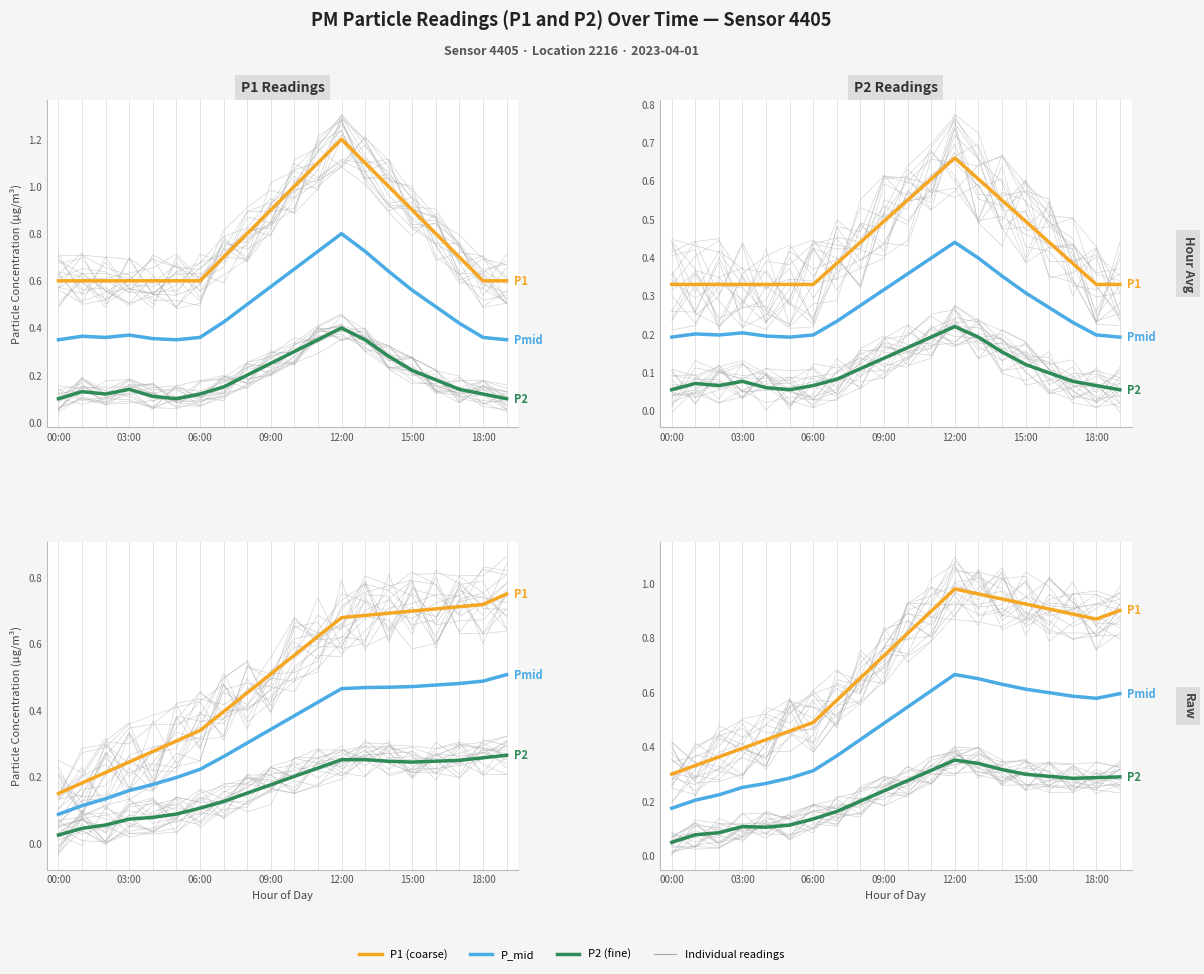

List the series in order of their peak value, highest first.

P1 (Age 70 proxy), P_mid (Age 80 proxy), P2 (Age 90 proxy)